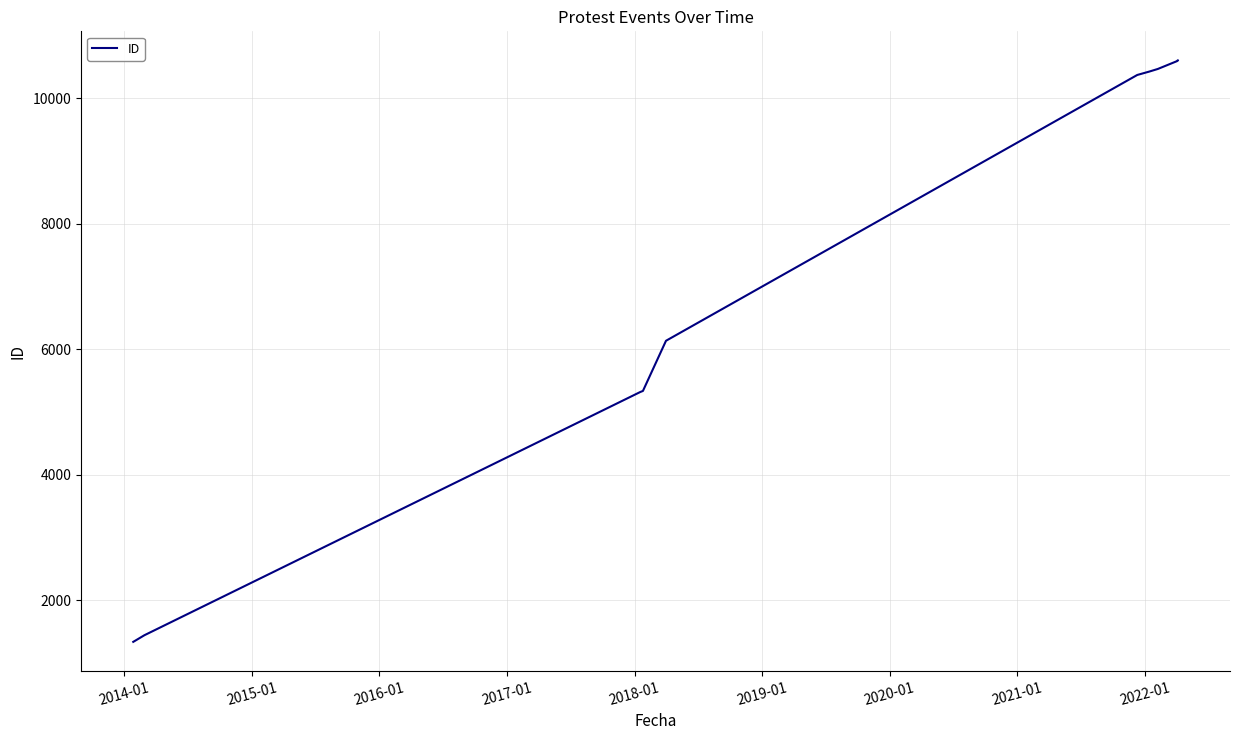

What is the value of the 8th point from the left?

10467